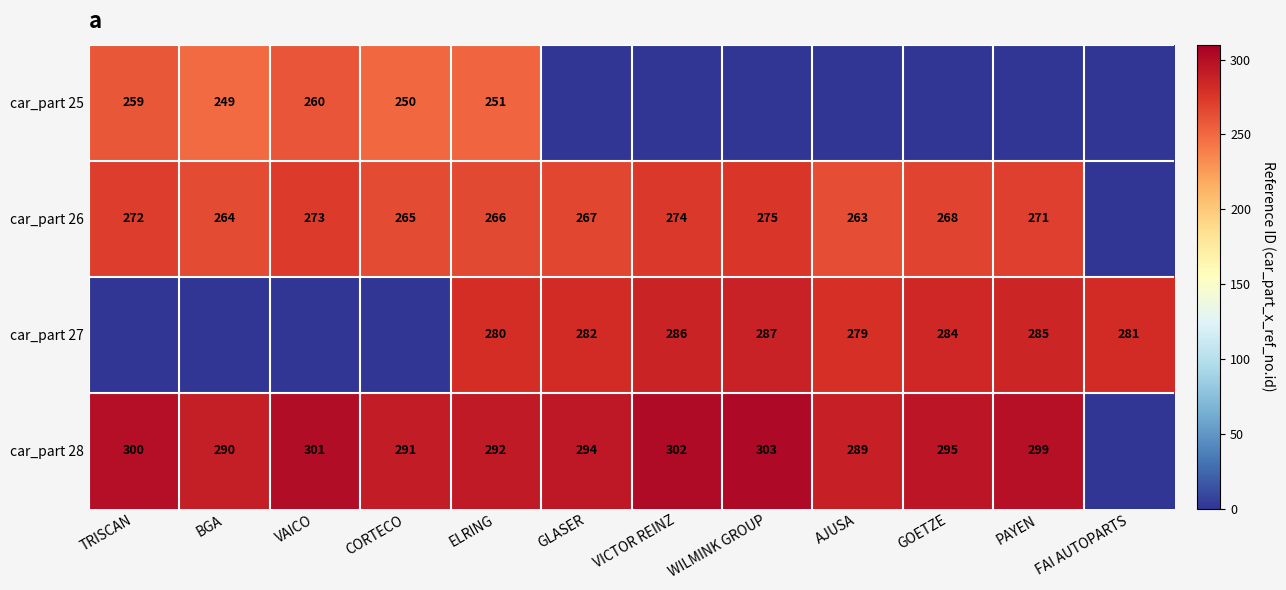

At how many categories does at least one series exceed 95?

12